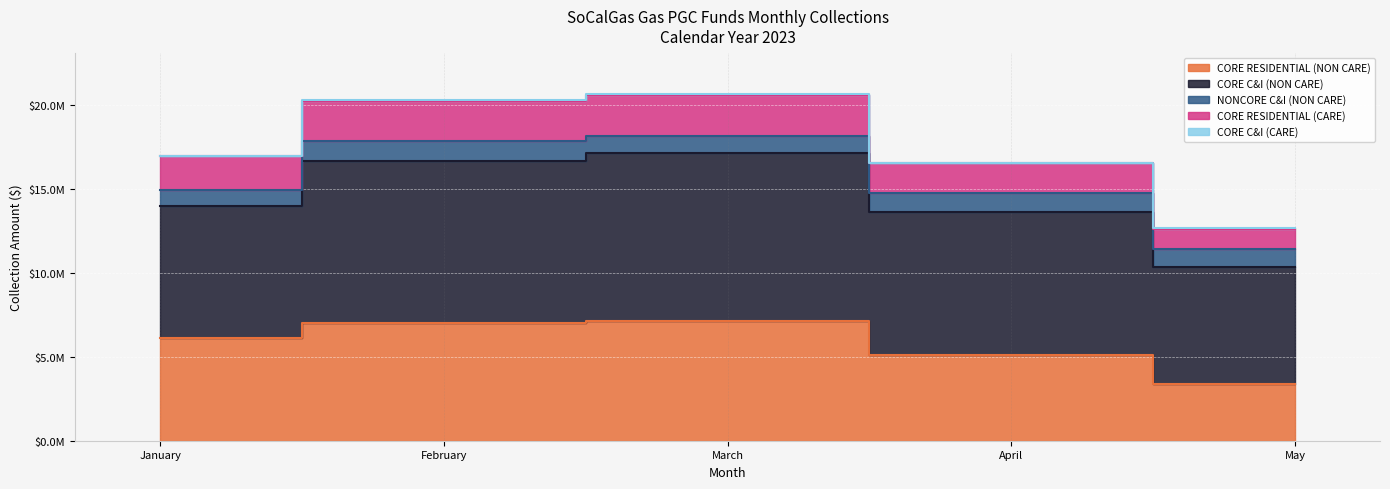

The value of CORE RESIDENTIAL (CARE) at April is 2887530.3. True or false?

False